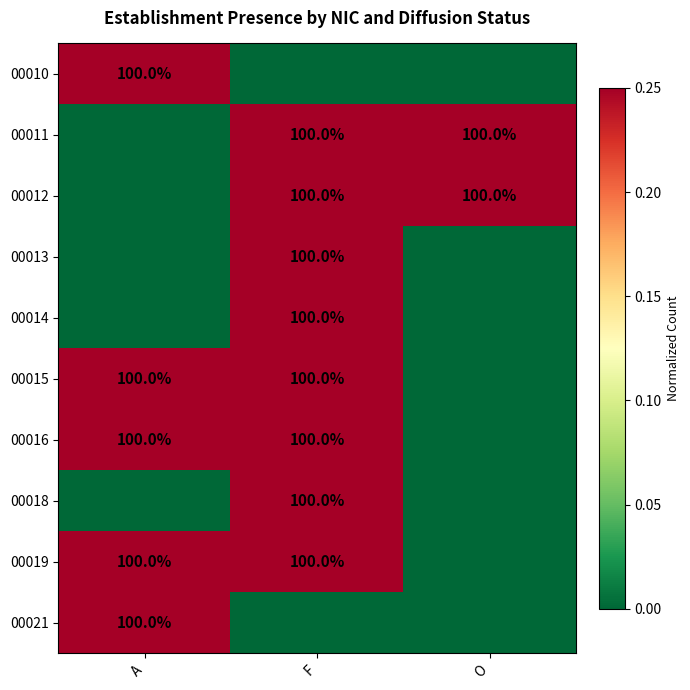

True or false: 00015 has a value of 100 at F.

True